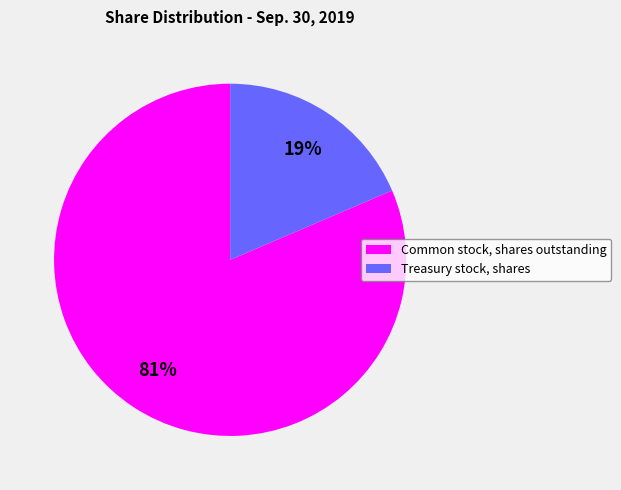

Which slice is the smallest?

Treasury stock, shares